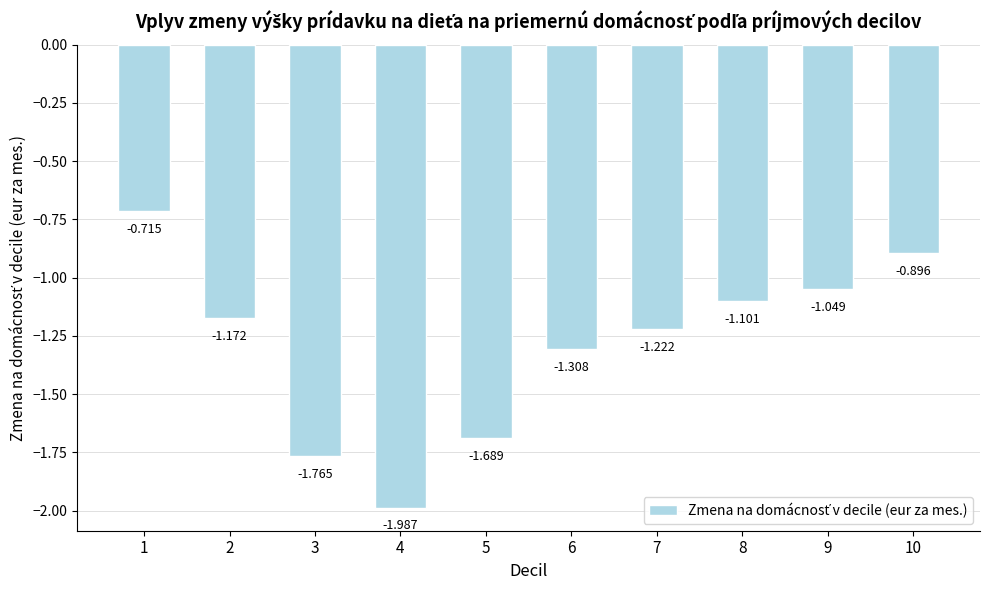

What is the sum of all values?

-12.9